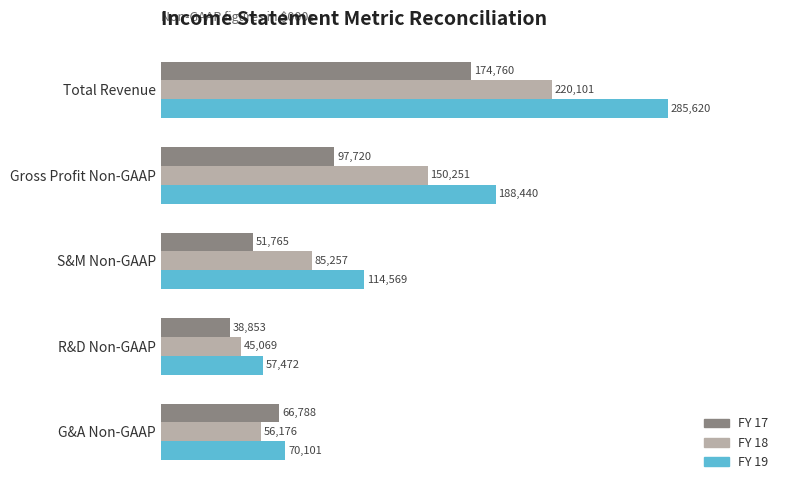

Where is FY 18 nearest to the value 132585?

Gross Profit Non-GAAP